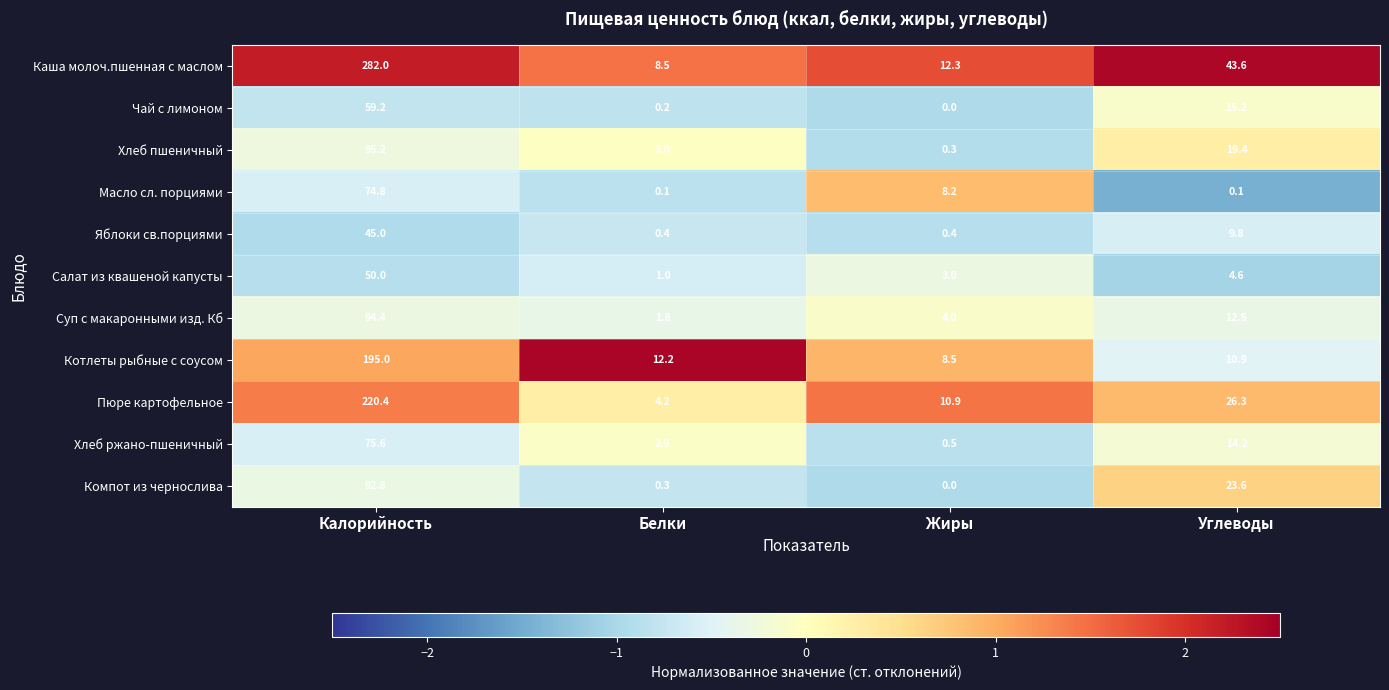

List the series in order of their peak value, lowest first.

Яблоки св.порциями, Салат из квашеной капусты, Чай с лимоном, Масло сл. порциями, Хлеб ржано-пшеничный, Компот из чернослива, Суп с макаронными изд. Кб, Хлеб пшеничный, Котлеты рыбные с соусом, Пюре картофельное, Каша молоч.пшенная с маслом